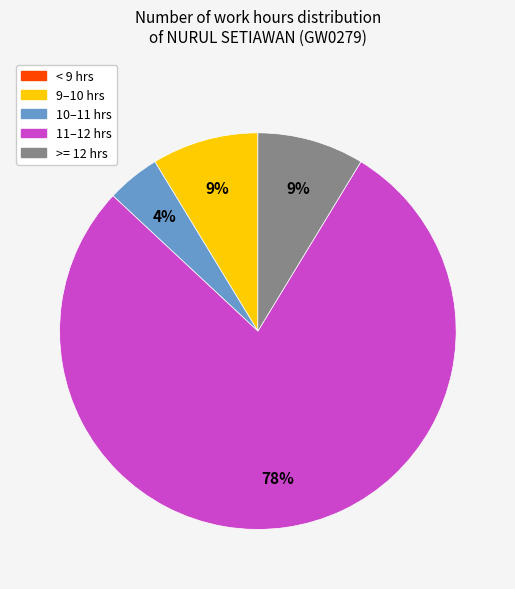

Is there a majority slice in this chart?

Yes